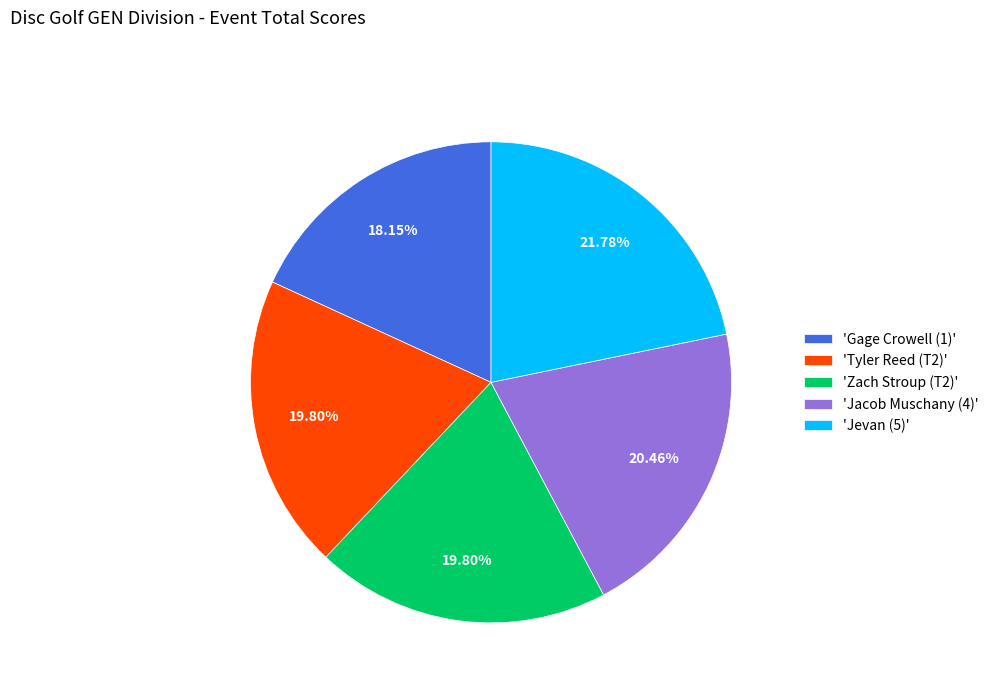

Is there any slice that represents more than half of the pie?

No